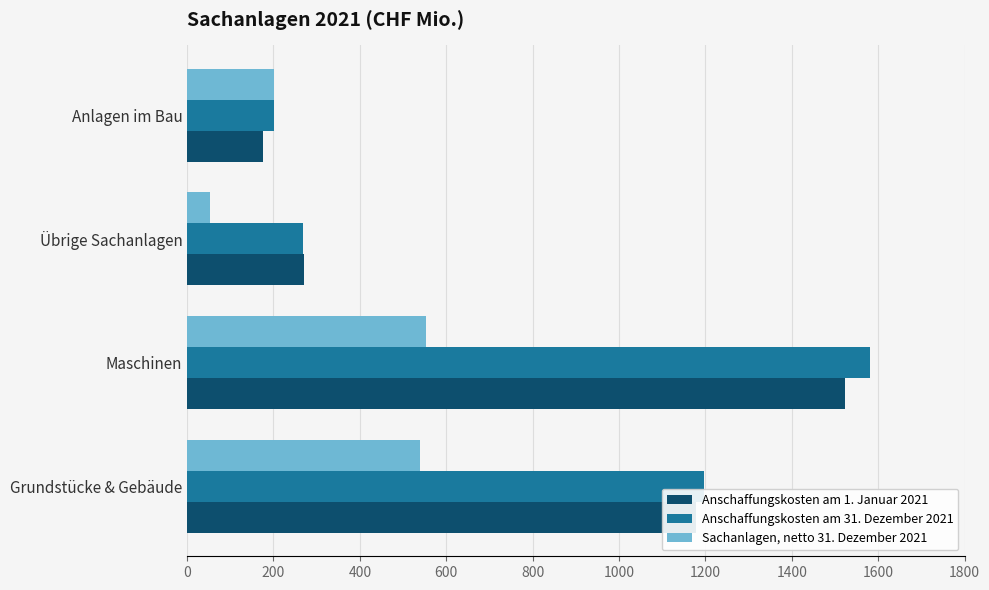

Rank the series by their maximum value, from highest to lowest.

Anschaffungskosten am 31. Dezember 2021, Anschaffungskosten am 1. Januar 2021, Sachanlagen, netto 31. Dezember 2021